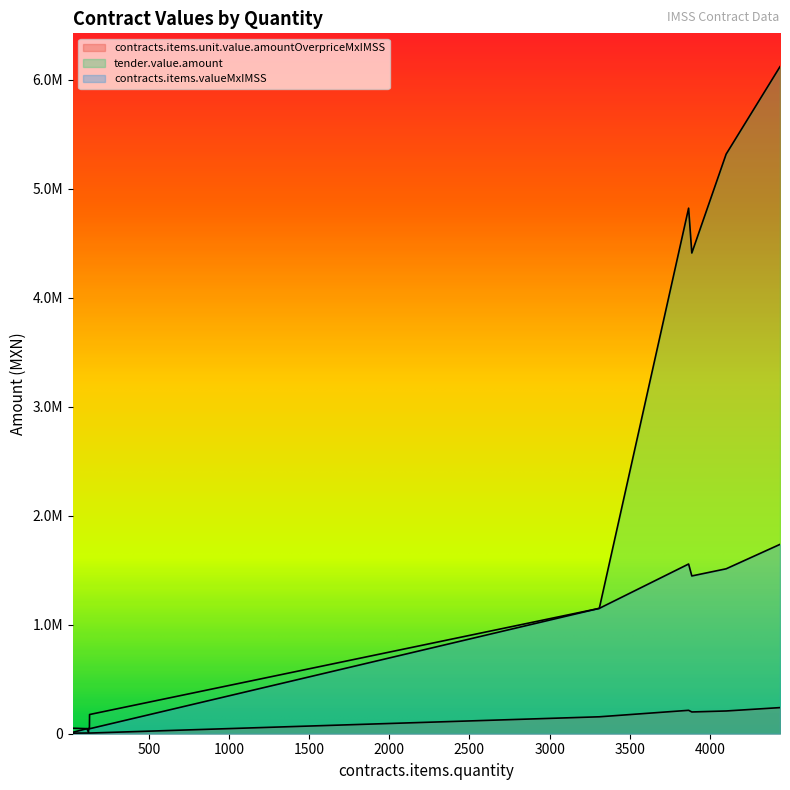

Where is the first local minimum for contracts.items.unit.value.amountOverpriceMxIMSS?

124